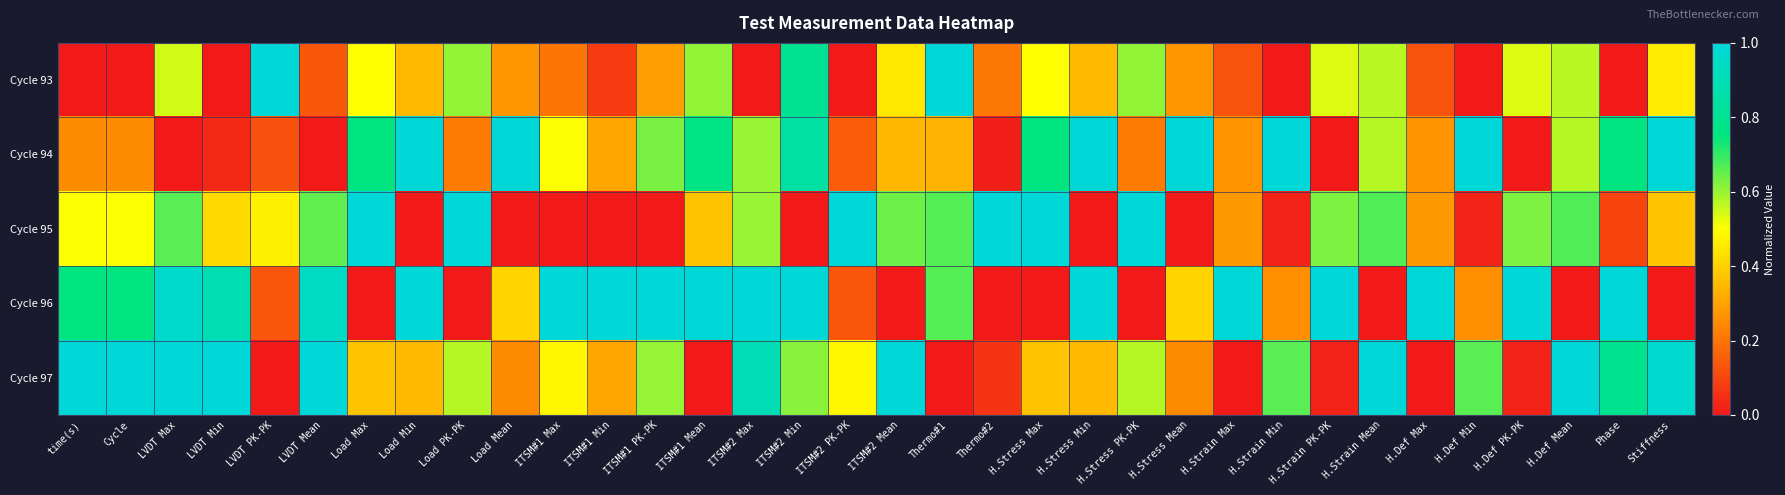

What is the total value across all series at Thermo#1?

2.7